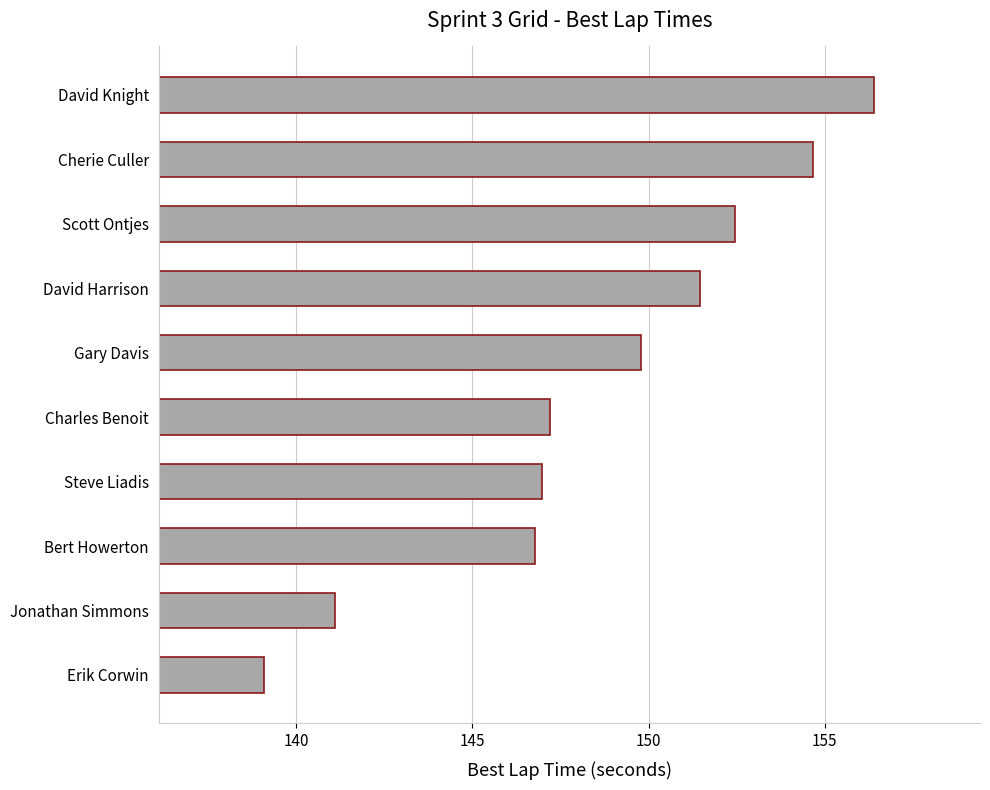

How many data points does each series have?

10